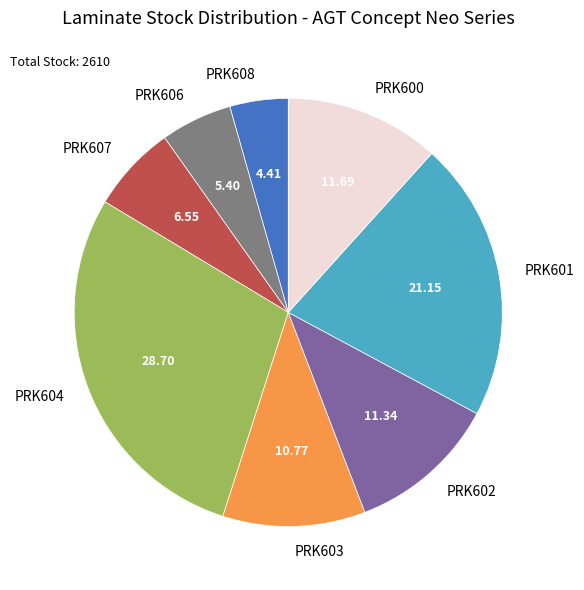

The PRK601 slice represents 16% of the pie. True or false?

False